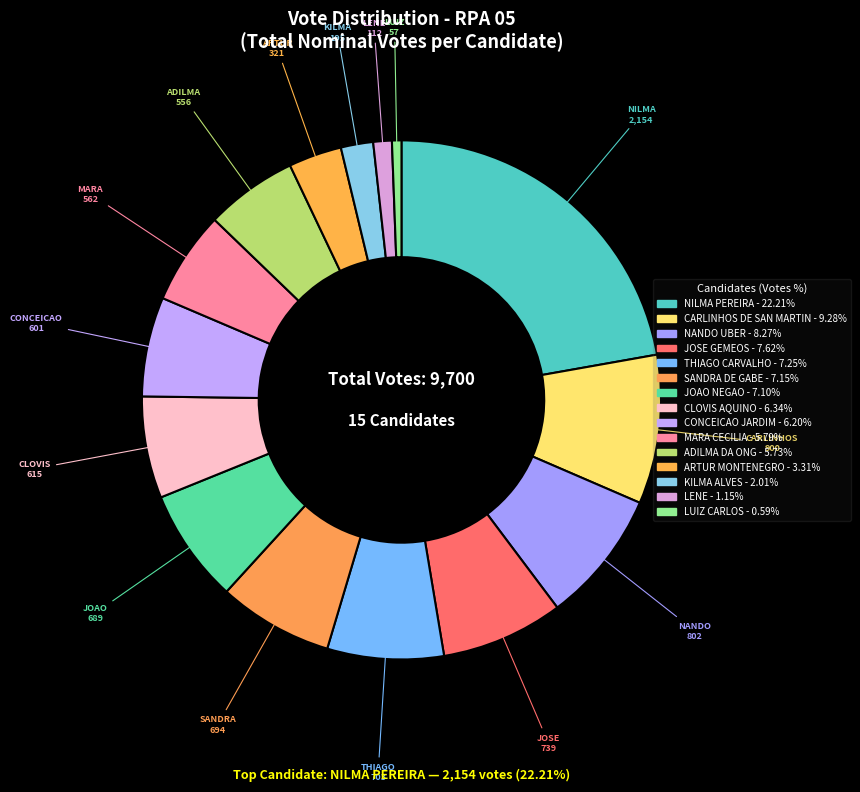

To the nearest percent, what is the difference between the largest and smallest slice percentages?

22%